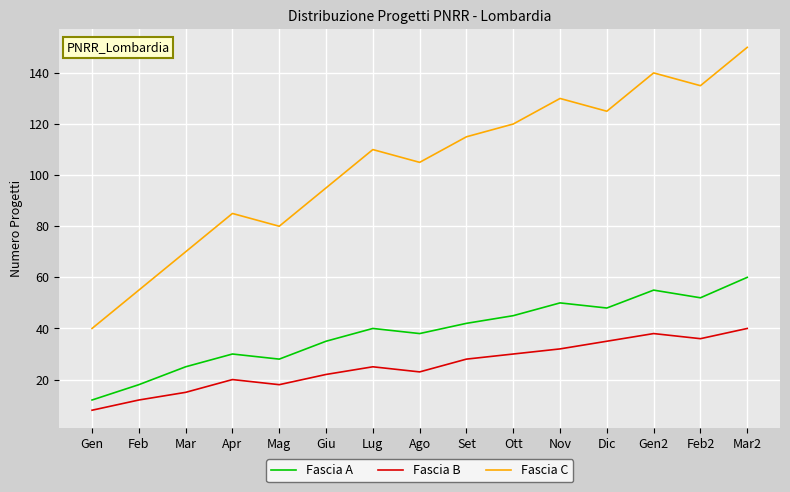

What is the sum of all Fascia C values?

1555